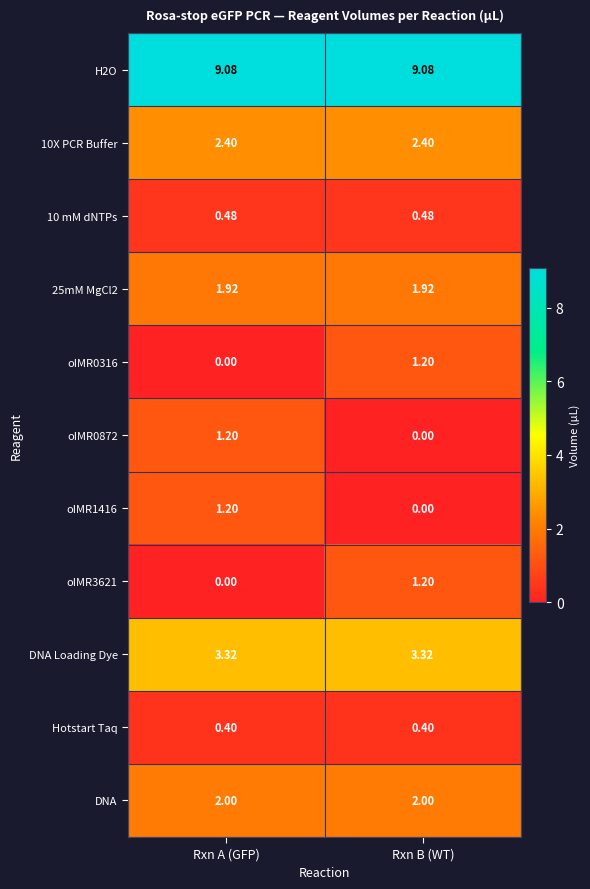

Is the value of 10 mM dNTPs at Rxn B (WT) greater than the value of oIMR0872 at Rxn B (WT)?

Yes